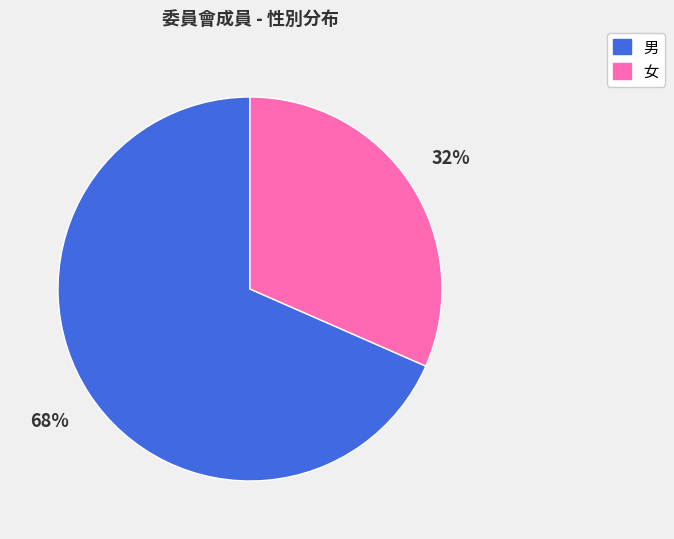

What is the largest slice in the pie chart?

男